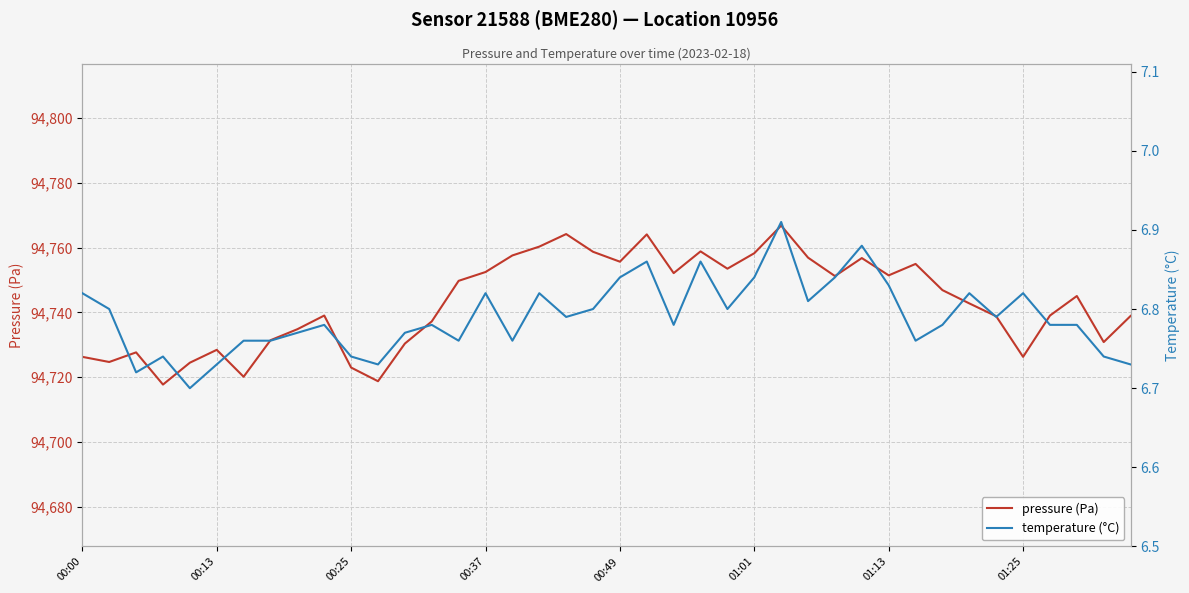

How many interior local peaks does the pressure (Pa) series have?

10